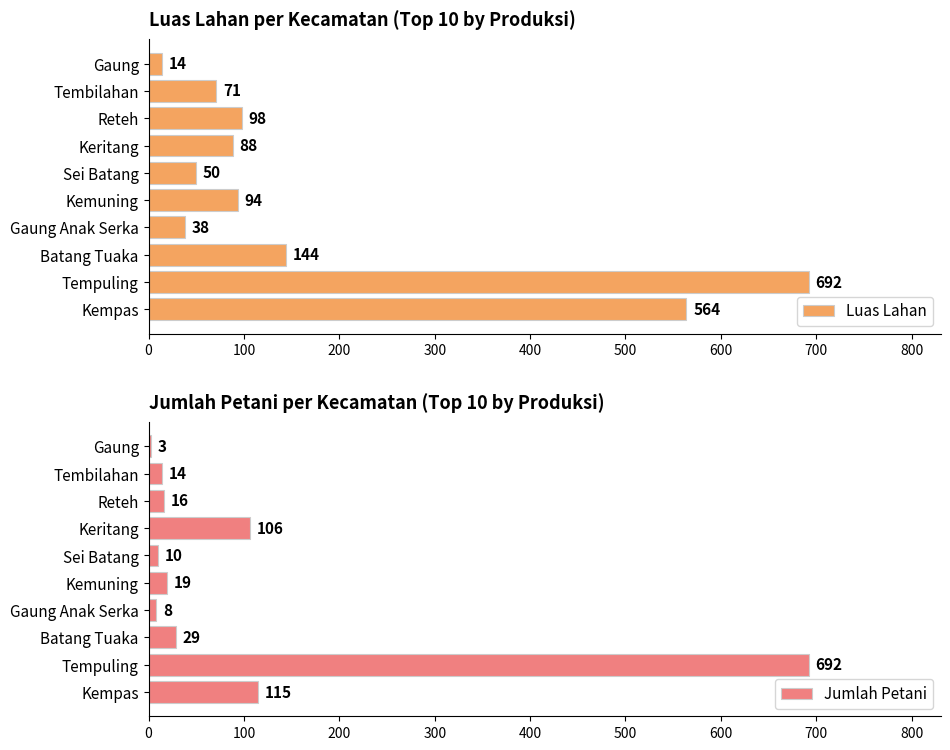

What is the average value of the Luas Lahan series?

185